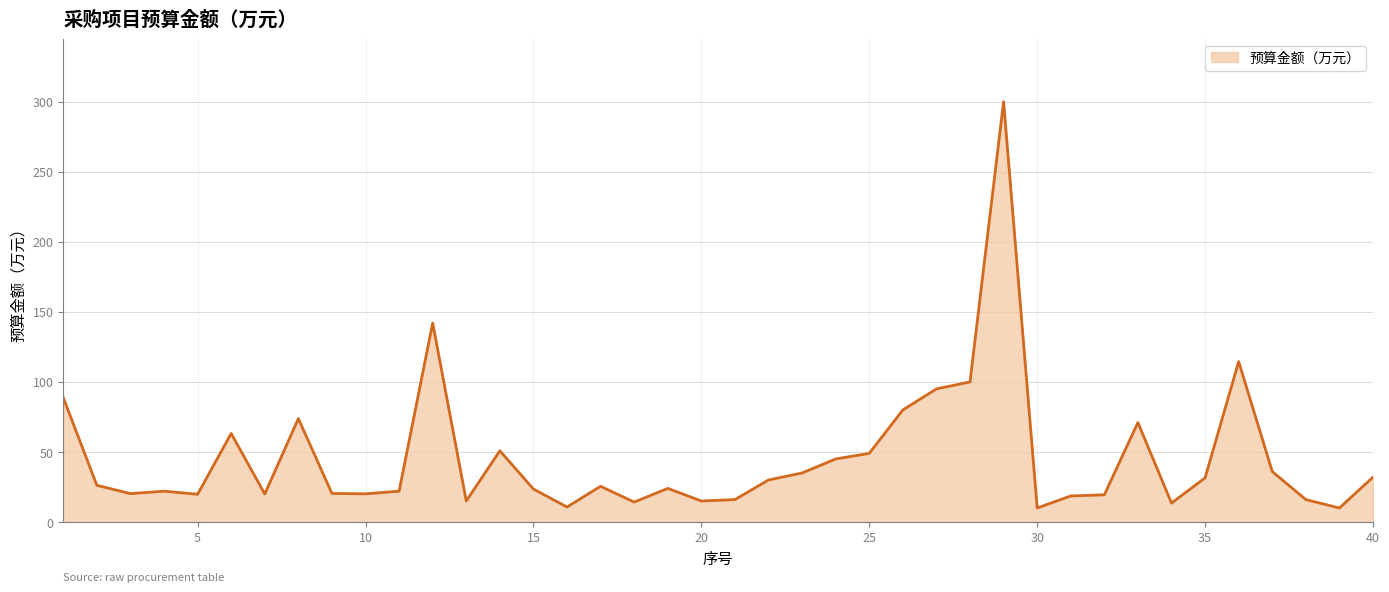

True or false: there are more than 1 points higher than both neighbors.

True